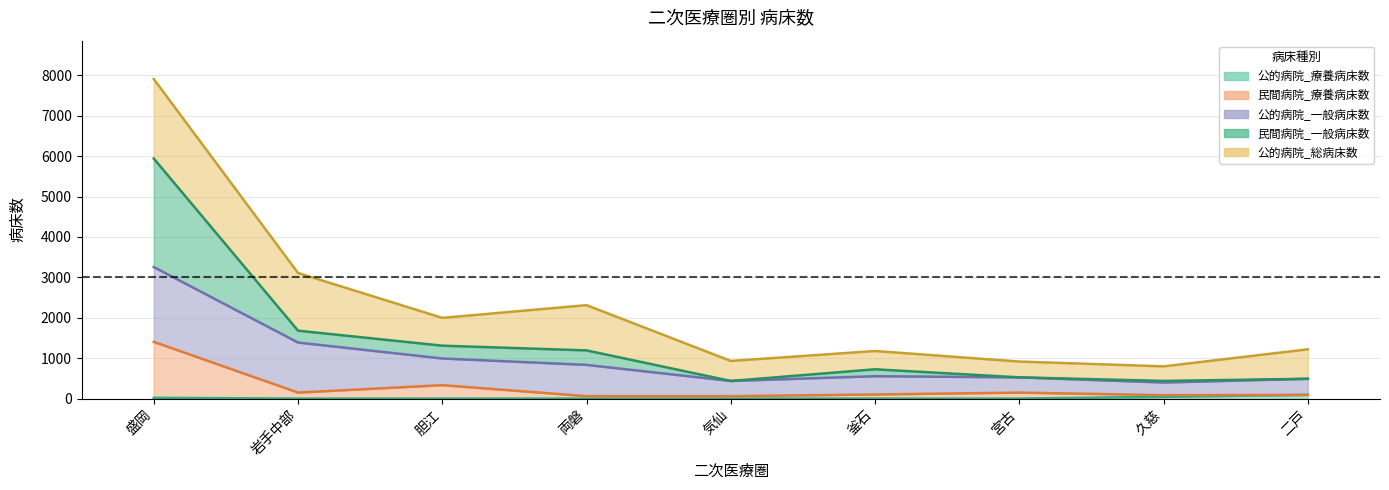

What position from the right is 二戸?

1